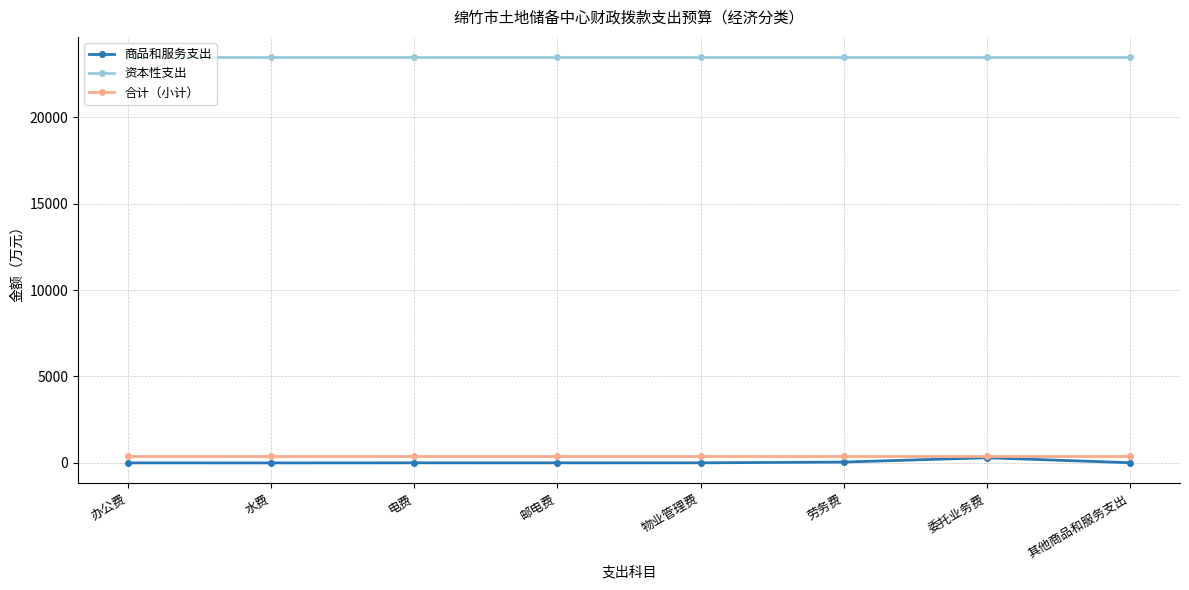

True or false: 商品和服务支出 has more than 0 interior local peaks.

True